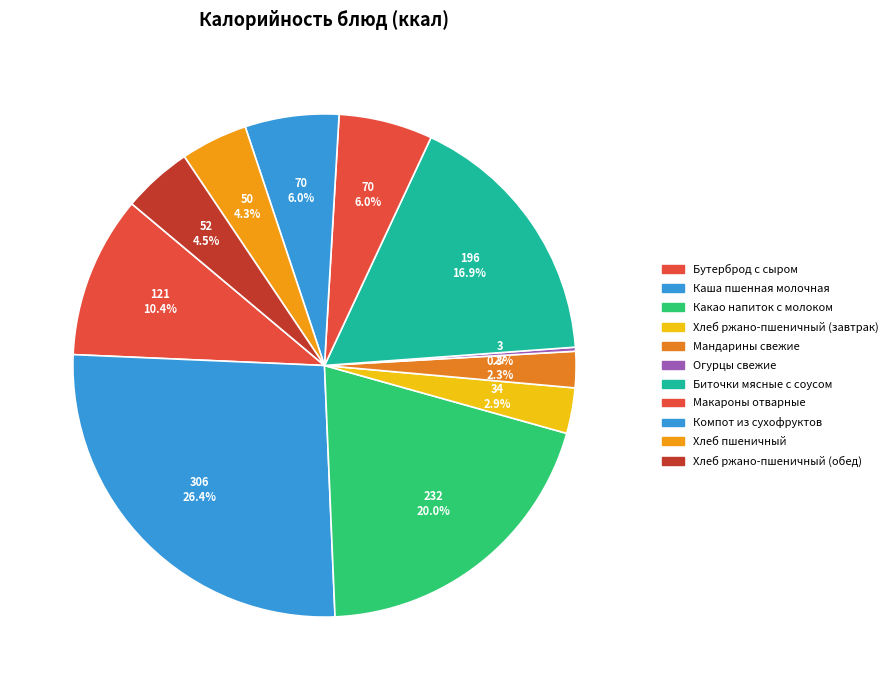

To the nearest percent, what percentage of the pie is Какао напиток с молоком?

20%